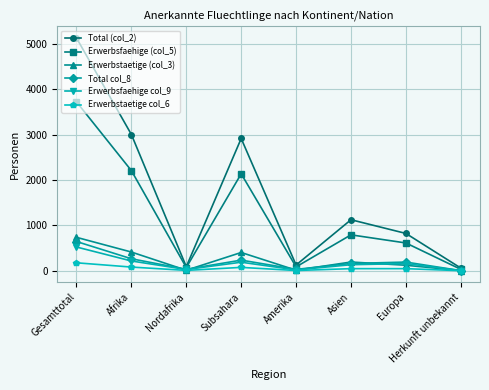

True or false: Erwerbstaetige (col_3) has a value of 735 at Gesamttotal.

True